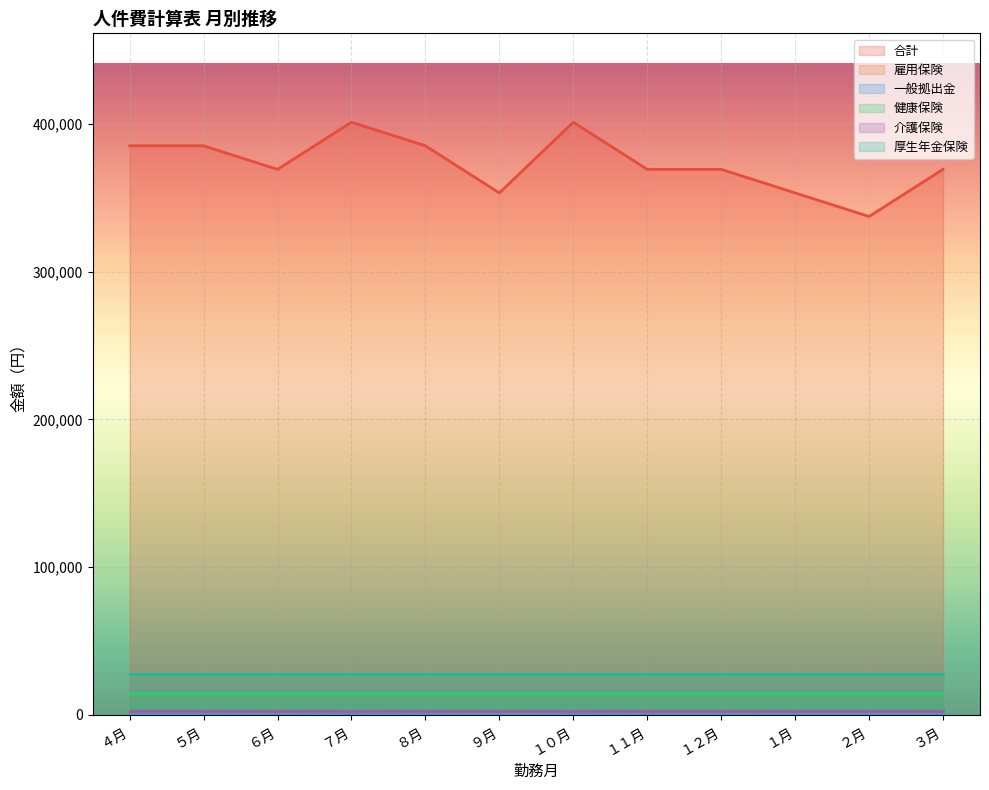

What is the difference between the second highest and second lowest values in the 一般拠出金 series?

1